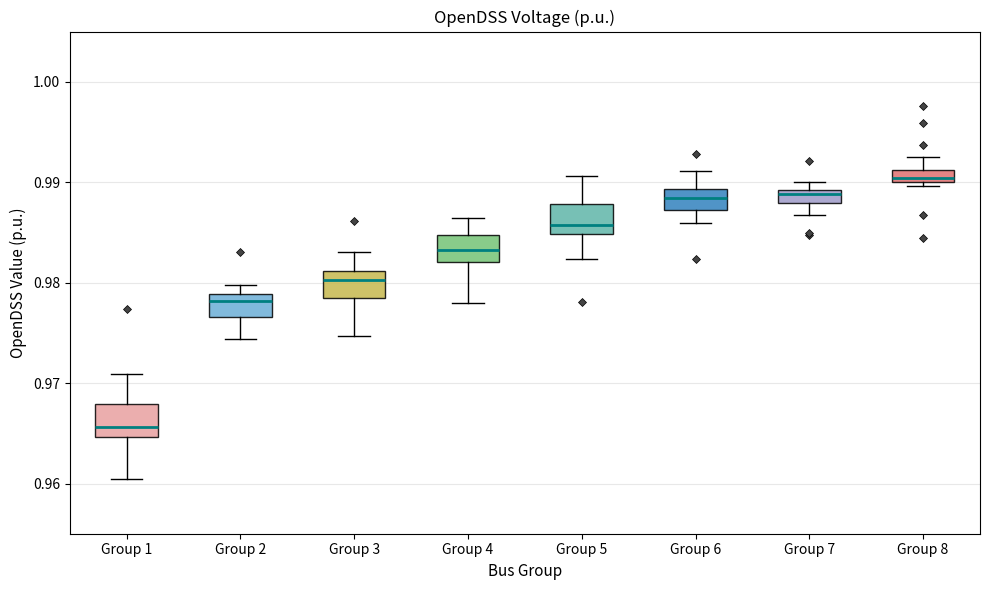

Which box's median line is the lowest?

Group 1